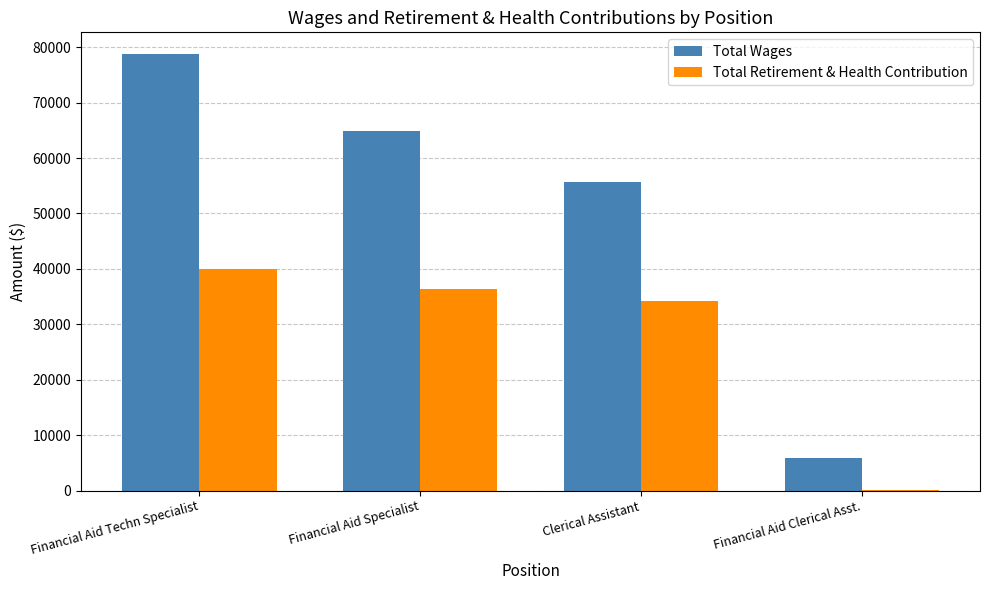

Which series changed the most between Clerical Assistant and Financial Aid Clerical Asst.?

Total Wages